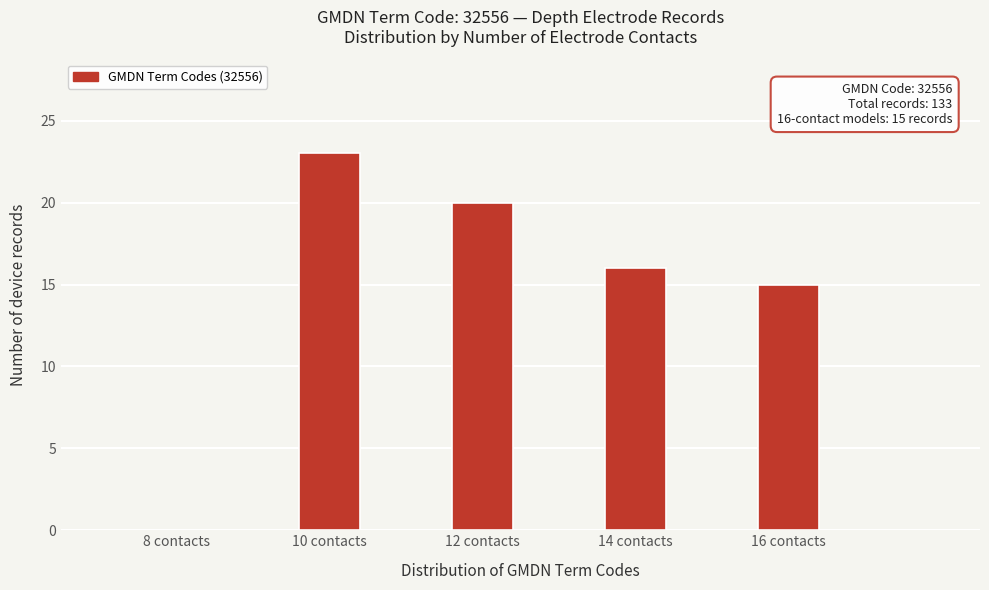

Reading right to left, what are all the values shown in this chart?

16 contacts=15	14 contacts=16	12 contacts=20	10 contacts=23	8 contacts=0